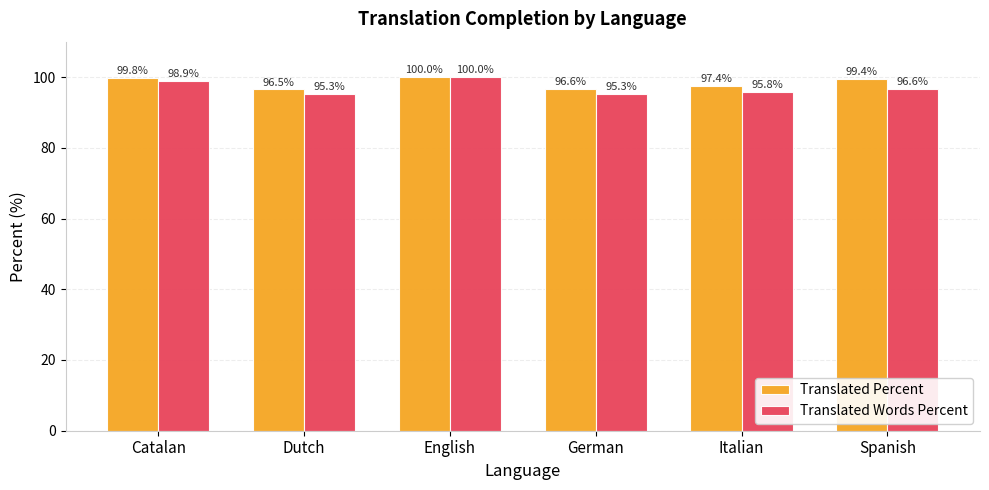

Is the value of Translated Percent at German greater than the value of Translated Words Percent at Catalan?

No